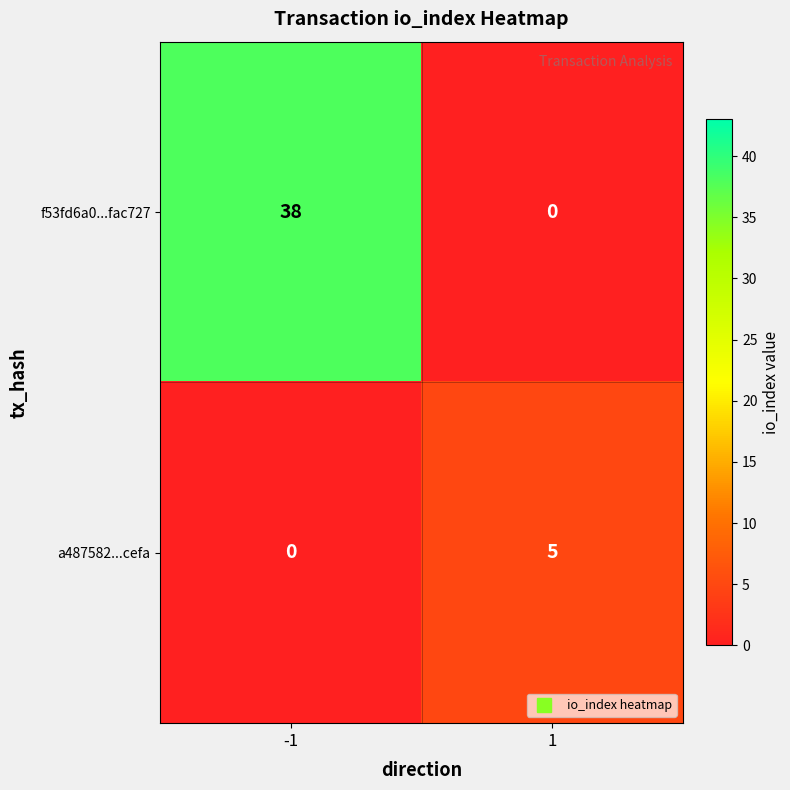

Reading right to left, list all the values displayed in this chart.

f53fd6a0...fac727: 0	38
a487582...cefa: 5	0